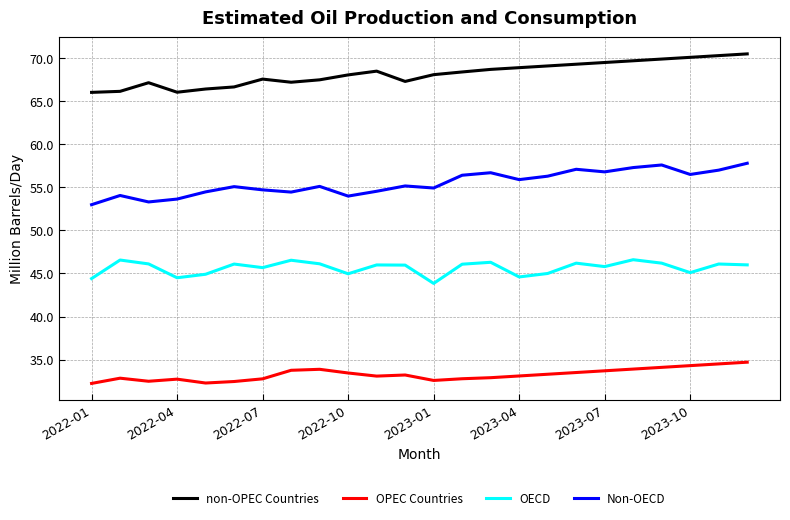

True or false: OPEC Countries and non-OPEC Countries intersect in this chart.

False